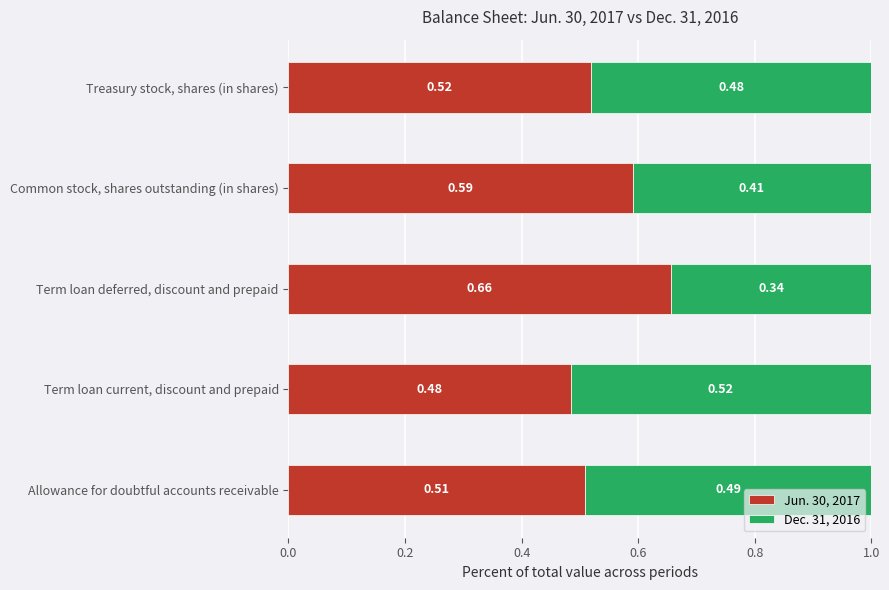

Which category has the highest value in the Jun. 30, 2017 series?

Term loan deferred, discount and prepaid